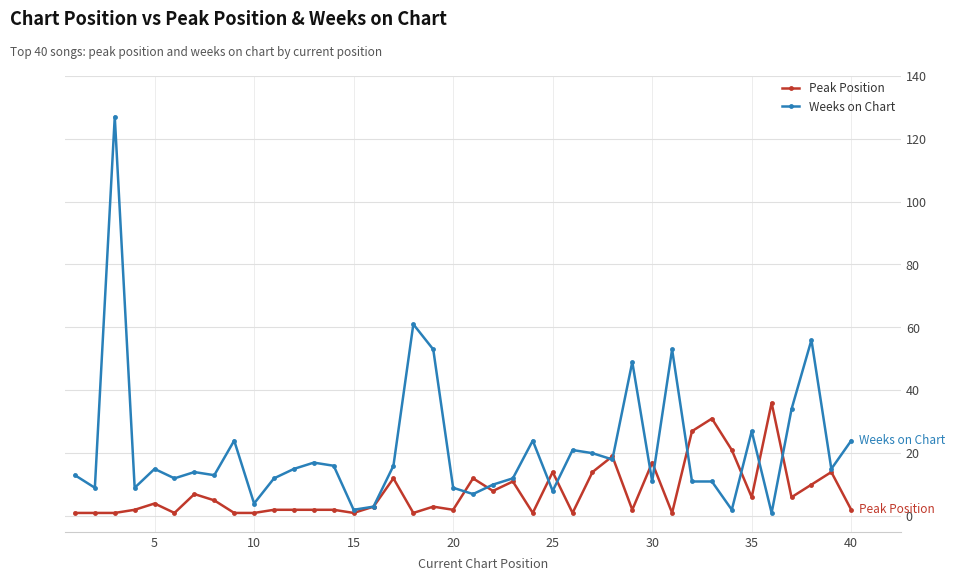

What is the maximum value for Peak Position?

36